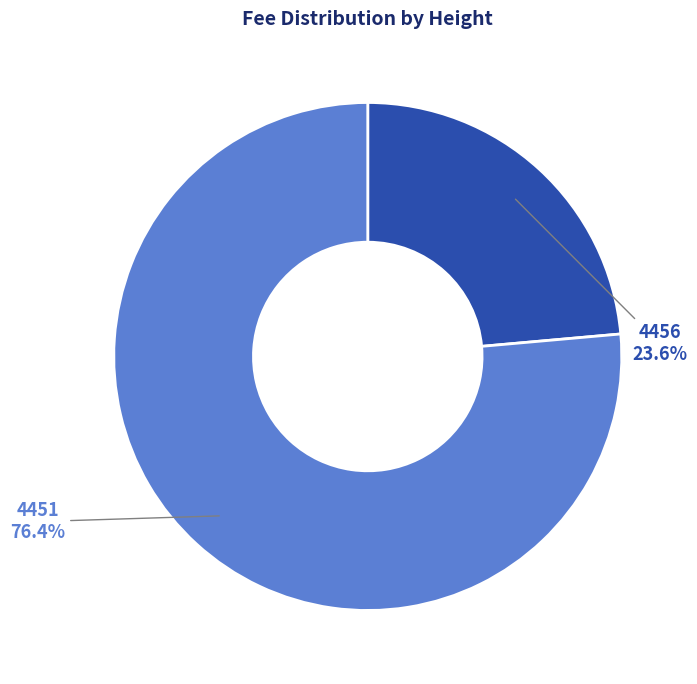

What is the ratio of the value at 4451 to the value at 4456?

3.2